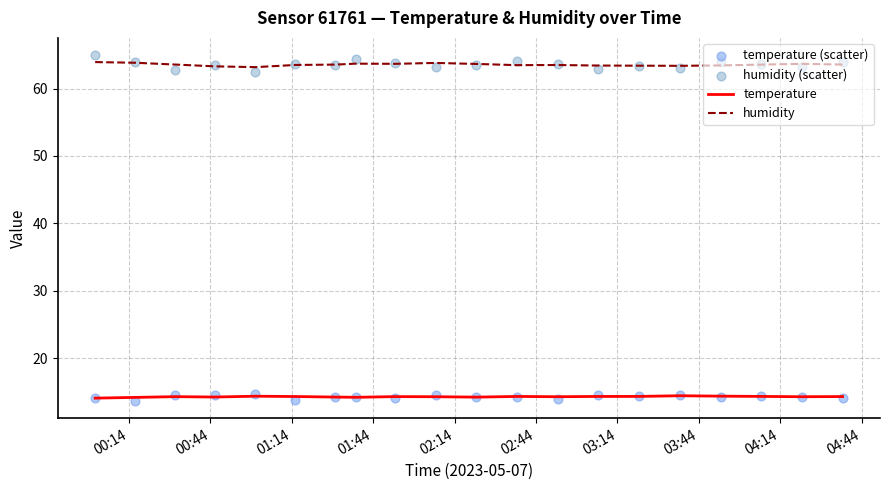

At how many categories does at least one series exceed 23?

20